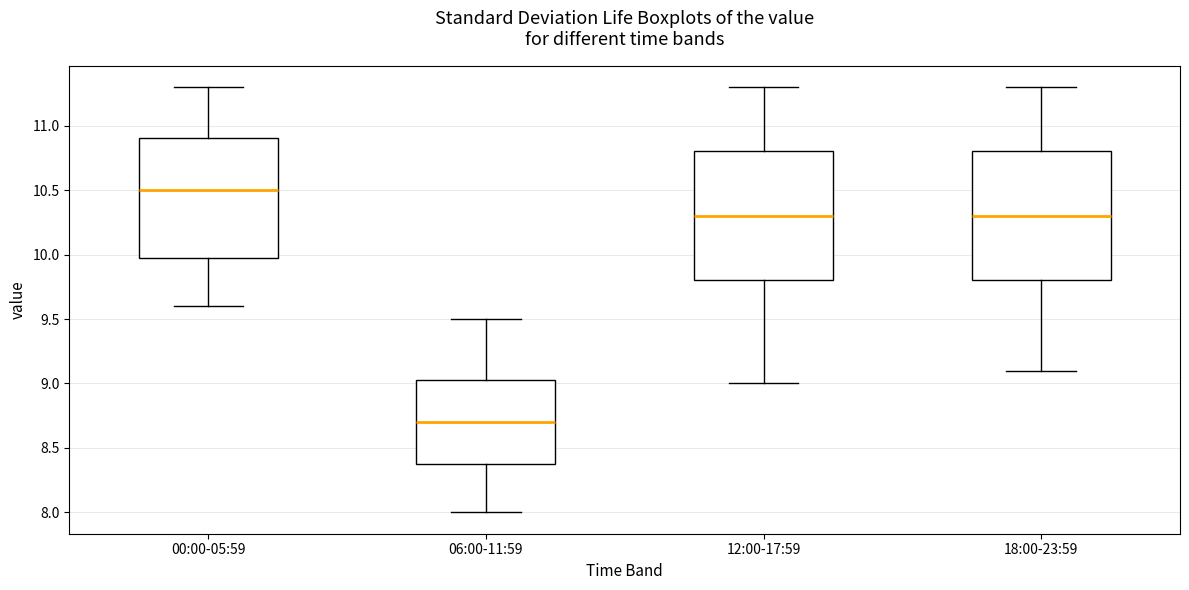

Which box has the lowest median line?

06:00-11:59